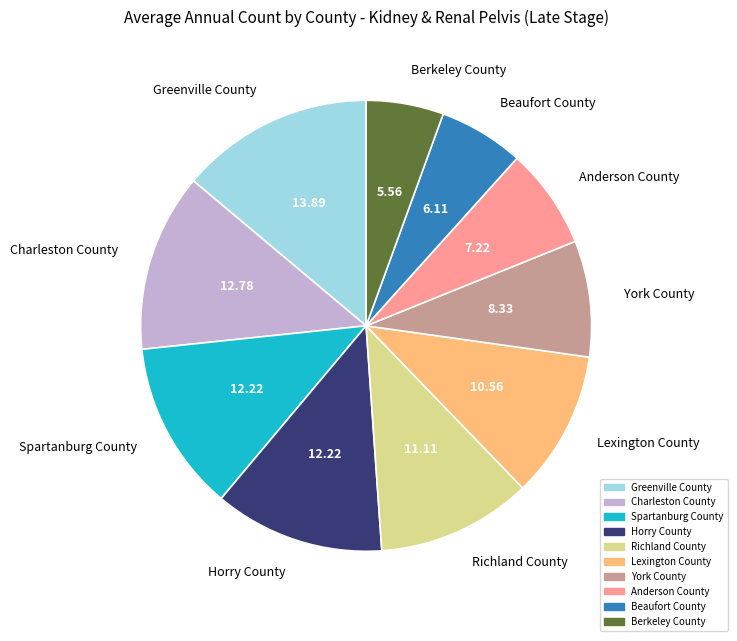

What is the ratio of the value at Anderson County to the value at Greenville County?

0.5